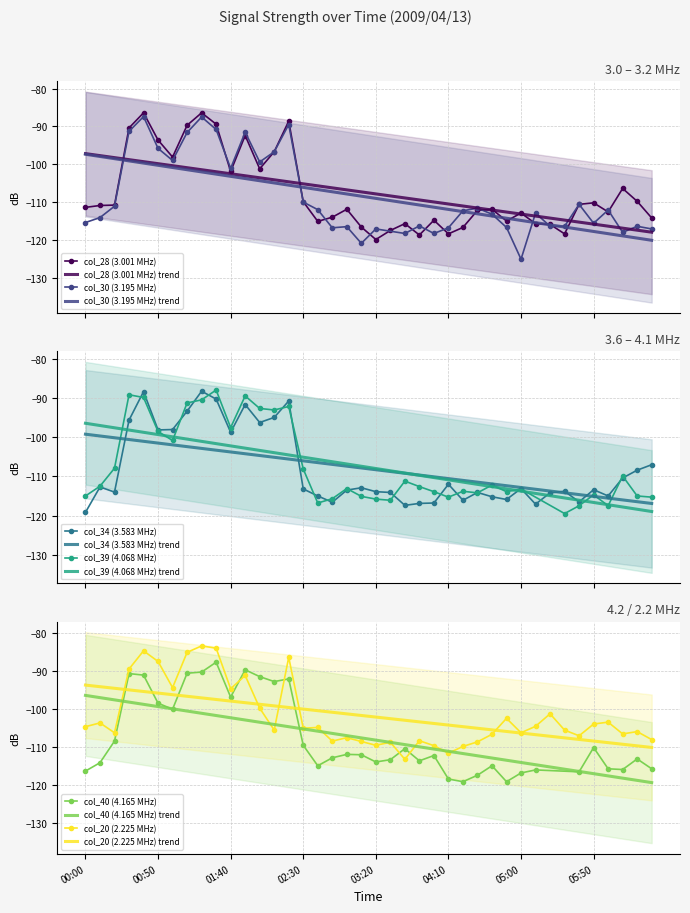

How many values in the col_28 (3.001 MHz) series exceed -111?

19